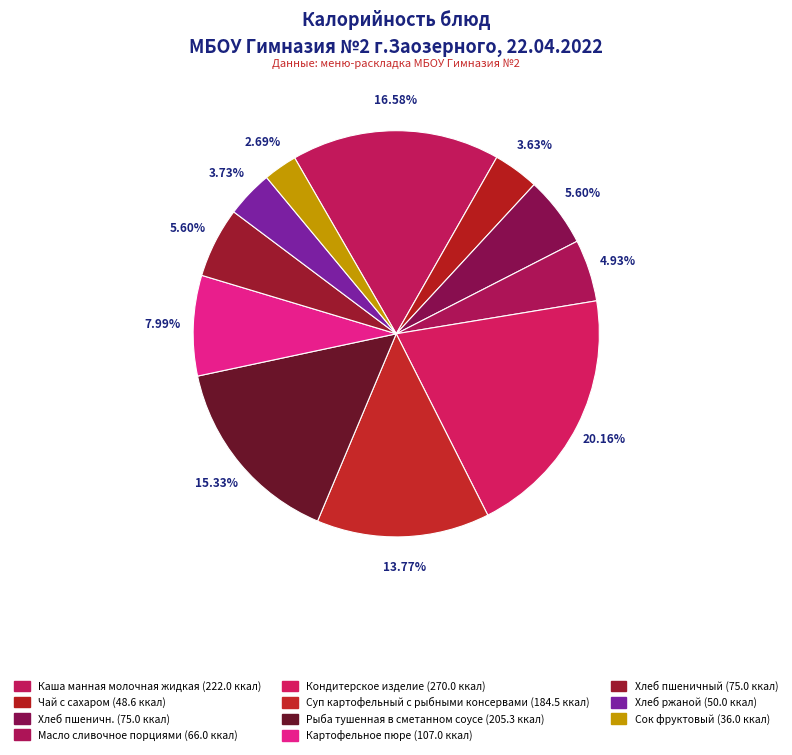

The Суп картофельный с рыбными консервами slice represents 14% of the pie. True or false?

True